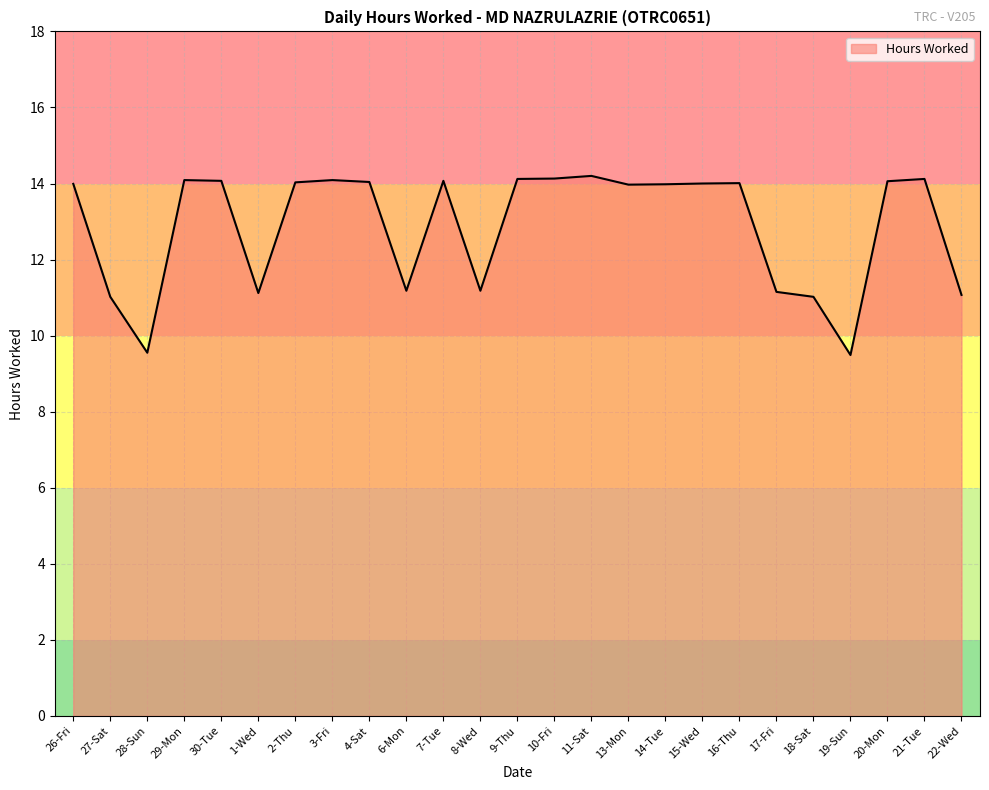

At which category does the data reach its first local valley?

28-Sun